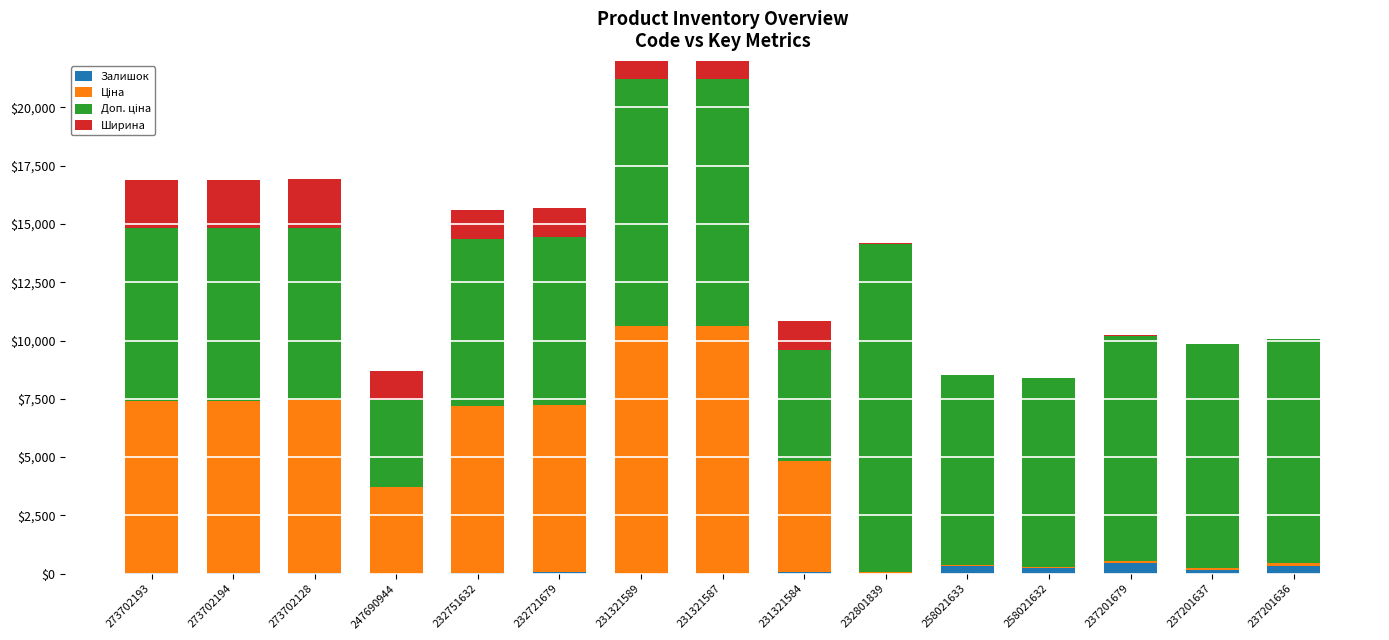

Is the value of Ширина at 258021633 greater than the value of Доп. ціна at 237201637?

No